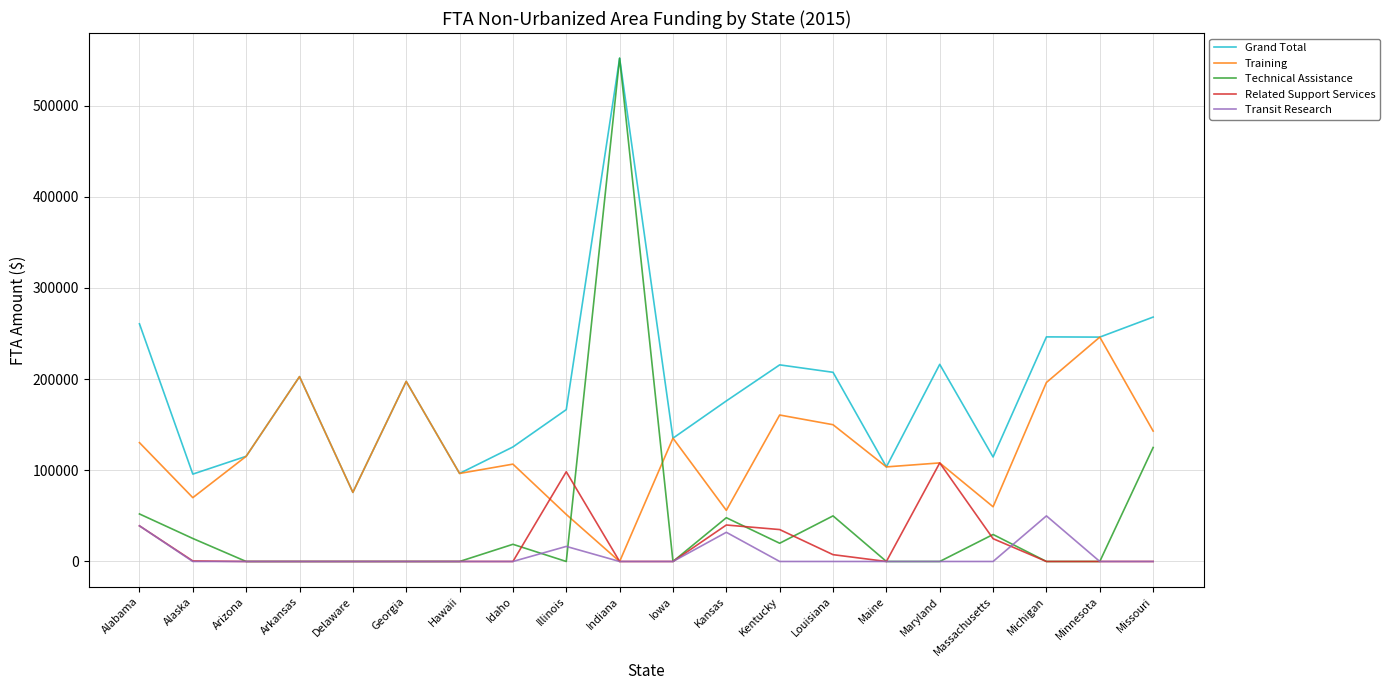

How many lines are shown in the chart?

5